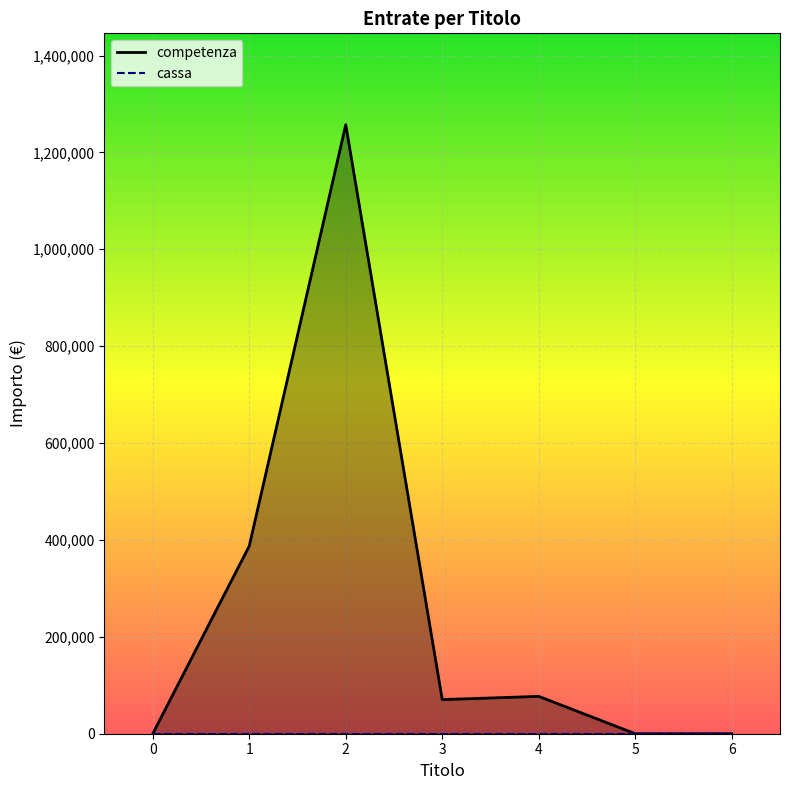

How many data points does each series have?

7